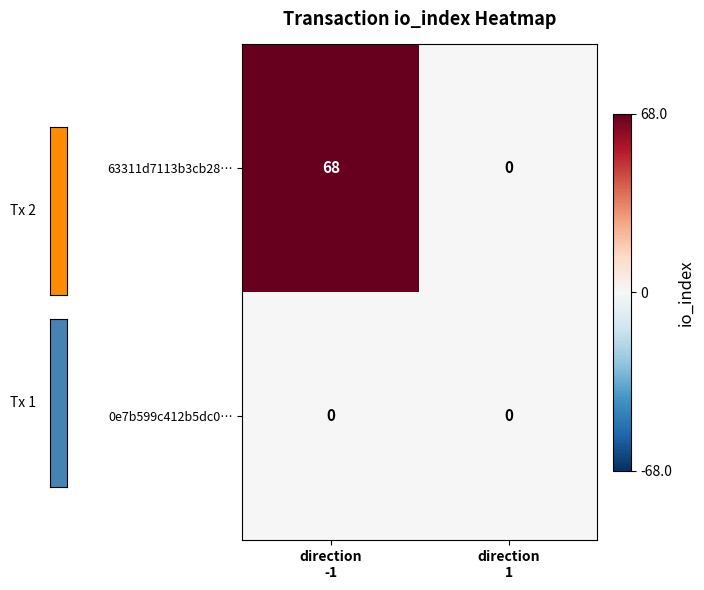

What is the difference between the maximum and minimum values in the 63311d7113b3cb28… series?

68